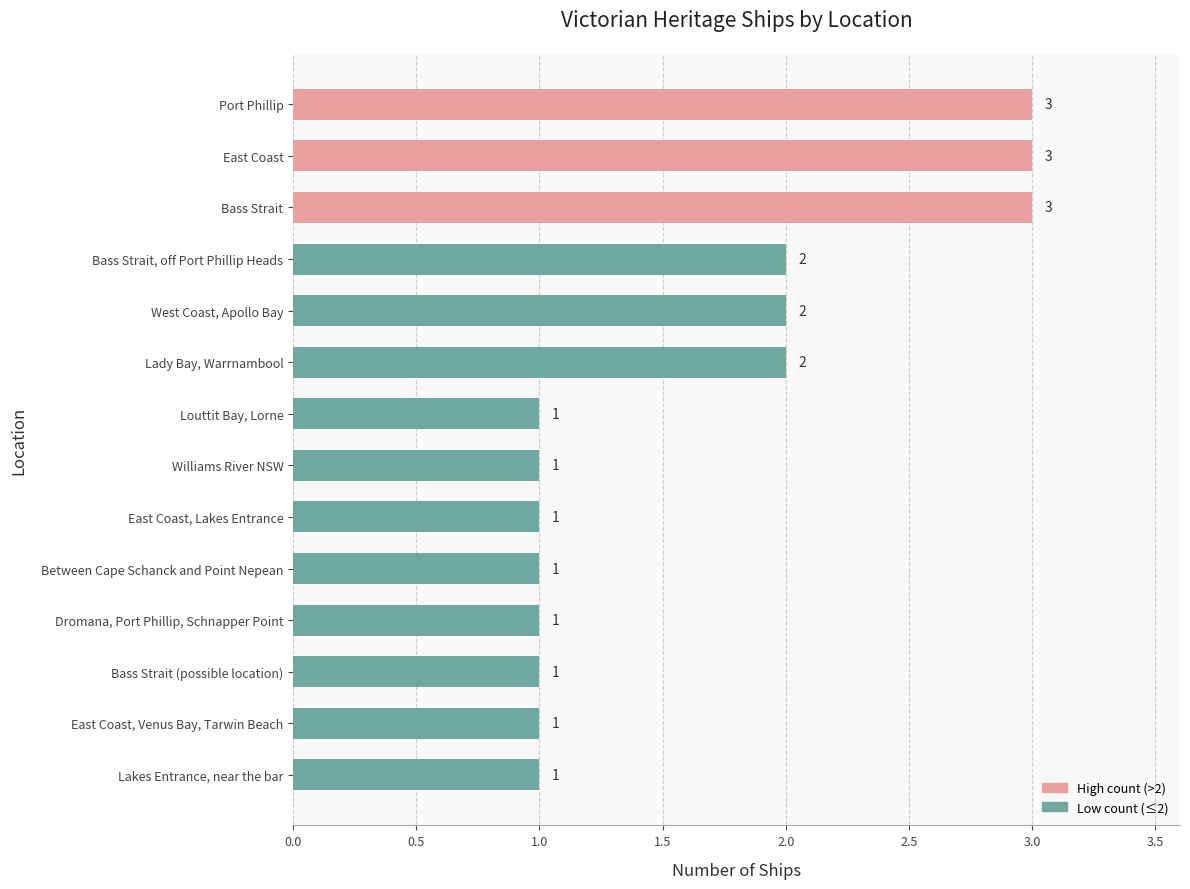

How many bars are there in total?

14